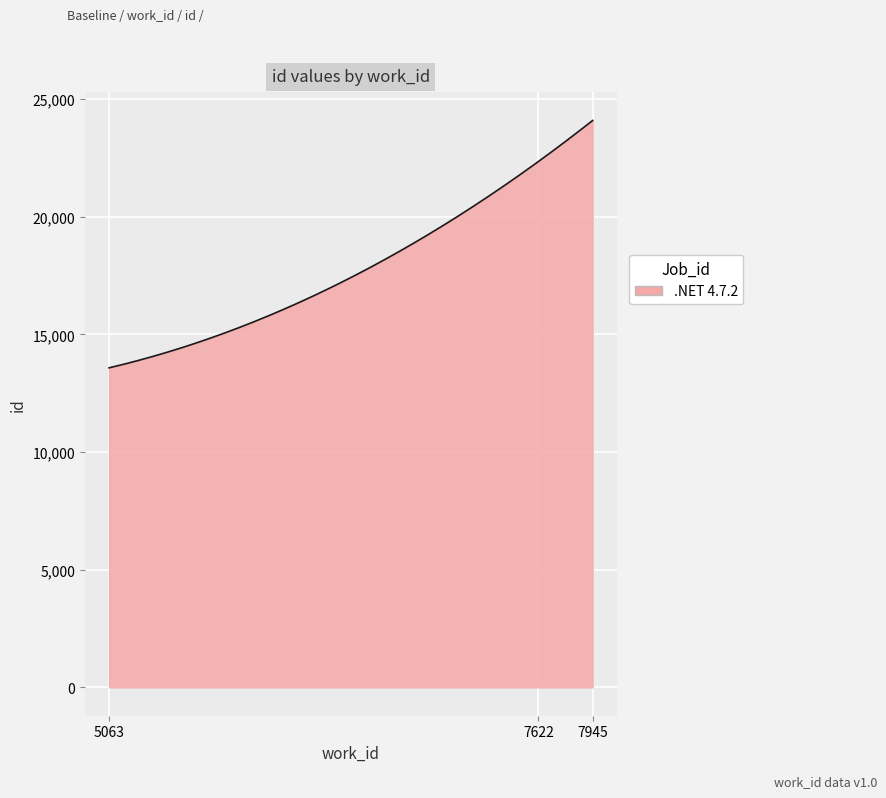

Count the number of data series in this chart.

1